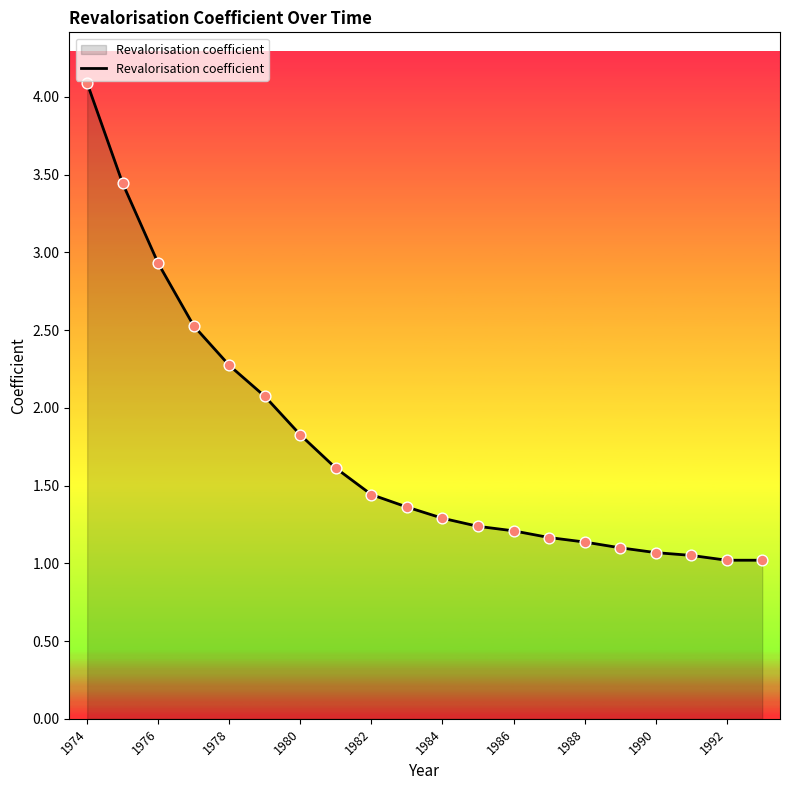

What is the difference between the maximum and minimum values?

3.1